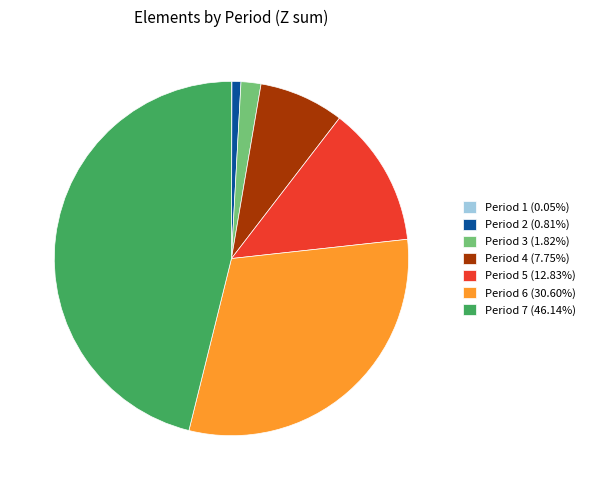

Does Period 5 (12.83%) account for over 50% of the chart?

No